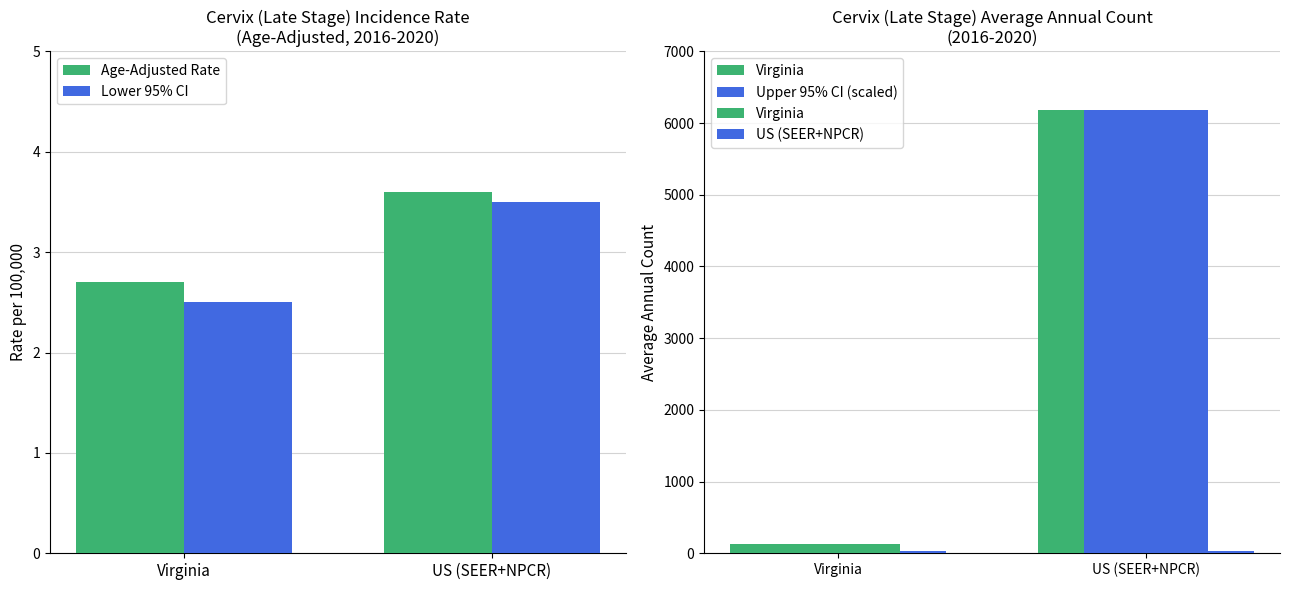

What is the difference between the highest and lowest values at US (SEER+NPCR)?

6178.5